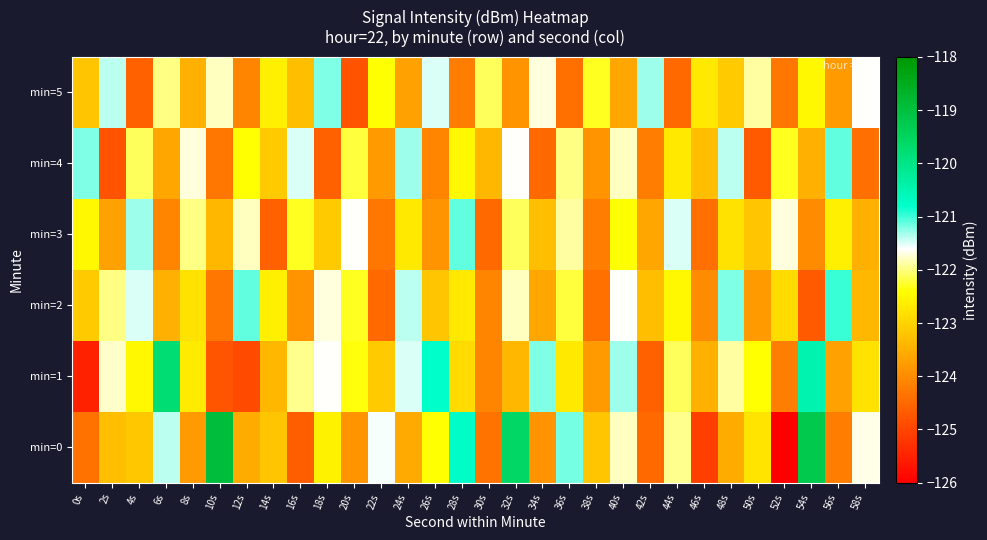

Reading left to right, list all the values displayed in this chart.

min=0: 0s=-124.3	2s=-123.3	4s=-123.2	6s=-121.4	8s=-123.8	10s=-118.9	12s=-123.5	14s=-123.2	16s=-124.6	18s=-122.6	20s=-123.9	22s=-121.6	24s=-123.6	26s=-122.4	28s=-120.8	30s=-124.3	32s=-119.6	34s=-123.9	36s=-121.2	38s=-123.2	40s=-121.8	42s=-124.5	44s=-121.9	46s=-125.1	48s=-123.5	50s=-122.8	52s=-126.0	54s=-119.2	56s=-124.2	58s=-121.7
min=1: 0s=-125.5	2s=-121.8	4s=-122.5	6s=-119.8	8s=-122.7	10s=-124.8	12s=-124.9	14s=-123.4	16s=-121.9	18s=-121.6	20s=-122.3	22s=-123.1	24s=-121.5	26s=-120.8	28s=-122.9	30s=-124.1	32s=-123.4	34s=-121.2	36s=-122.7	38s=-123.8	40s=-121.3	42s=-124.6	44s=-122.1	46s=-123.5	48s=-121.9	50s=-122.4	52s=-124.2	54s=-120.5	56s=-123.7	58s=-122.8
min=2: 0s=-123.1	2s=-122.0	4s=-121.5	6s=-123.5	8s=-122.8	10s=-124.3	12s=-121.1	14s=-122.6	16s=-123.9	18s=-121.7	20s=-122.3	22s=-124.5	24s=-121.4	26s=-123.2	28s=-122.7	30s=-124.1	32s=-121.8	34s=-123.6	36s=-122.2	38s=-124.4	40s=-121.6	42s=-123.3	44s=-122.5	46s=-124.0	48s=-121.2	50s=-123.8	52s=-122.9	54s=-124.7	56s=-121.0	58s=-123.4
min=3: 0s=-122.5	2s=-123.7	4s=-121.3	6s=-124.1	8s=-122.0	10s=-123.4	12s=-121.8	14s=-124.6	16s=-122.3	18s=-123.1	20s=-121.6	22s=-124.3	24s=-122.7	26s=-123.9	28s=-121.1	30s=-124.5	32s=-122.1	34s=-123.3	36s=-121.9	38s=-124.2	40s=-122.4	42s=-123.6	44s=-121.5	46s=-124.4	48s=-122.8	50s=-123.2	52s=-121.7	54s=-124.0	56s=-122.6	58s=-123.5
min=4: 0s=-121.2	2s=-124.8	4s=-122.1	6s=-123.6	8s=-121.7	10s=-124.3	12s=-122.4	14s=-123.1	16s=-121.5	18s=-124.6	20s=-122.2	22s=-123.8	24s=-121.3	26s=-124.1	28s=-122.5	30s=-123.4	32s=-121.6	34s=-124.5	36s=-122.0	38s=-123.9	40s=-121.8	42s=-124.2	44s=-122.7	46s=-123.3	48s=-121.4	50s=-124.7	52s=-122.3	54s=-123.5	56s=-121.1	58s=-124.4
min=5: 0s=-123.2	2s=-121.4	4s=-124.6	6s=-122.0	8s=-123.5	10s=-121.8	12s=-124.1	14s=-122.6	16s=-123.3	18s=-121.2	20s=-124.8	22s=-122.4	24s=-123.7	26s=-121.5	28s=-124.2	30s=-122.1	32s=-123.9	34s=-121.7	36s=-124.4	38s=-122.3	40s=-123.6	42s=-121.3	44s=-124.5	46s=-122.7	48s=-123.1	50s=-121.9	52s=-124.3	54s=-122.5	56s=-123.8	58s=-121.6